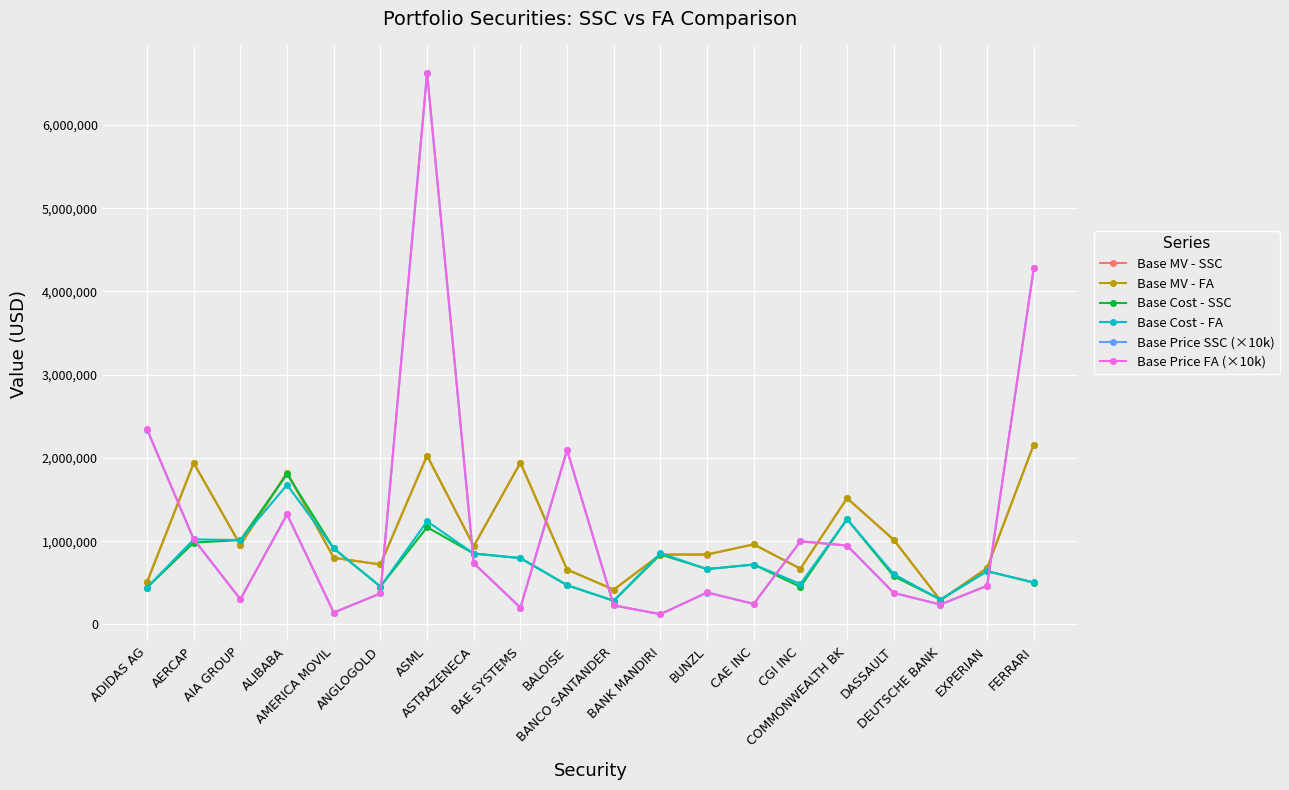

What is the value of the Base Cost - FA point at the 6th from the left?

454359.6